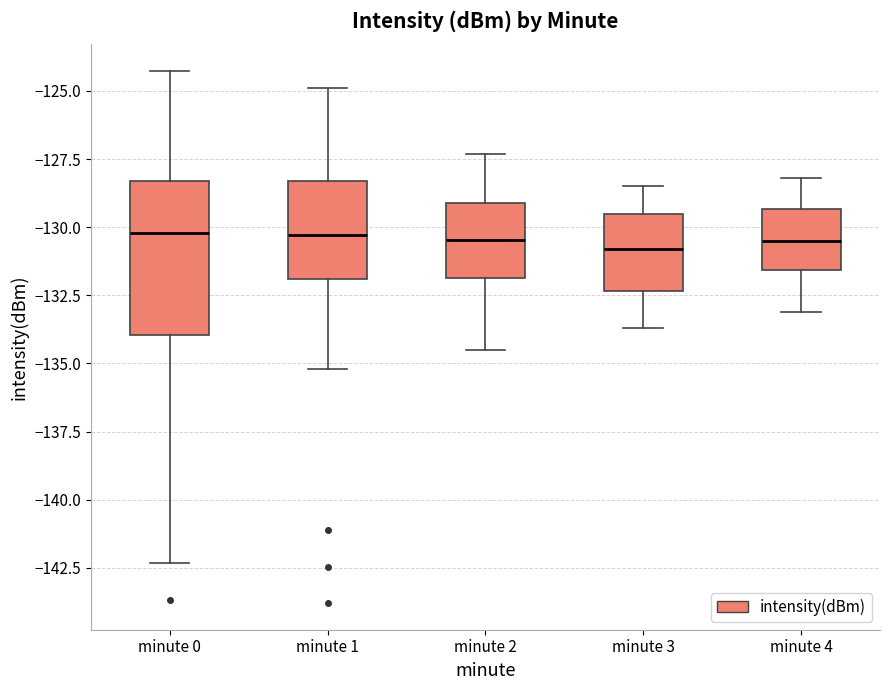

Comparing the boxes themselves (not the whiskers), which one is the tallest?

minute 0